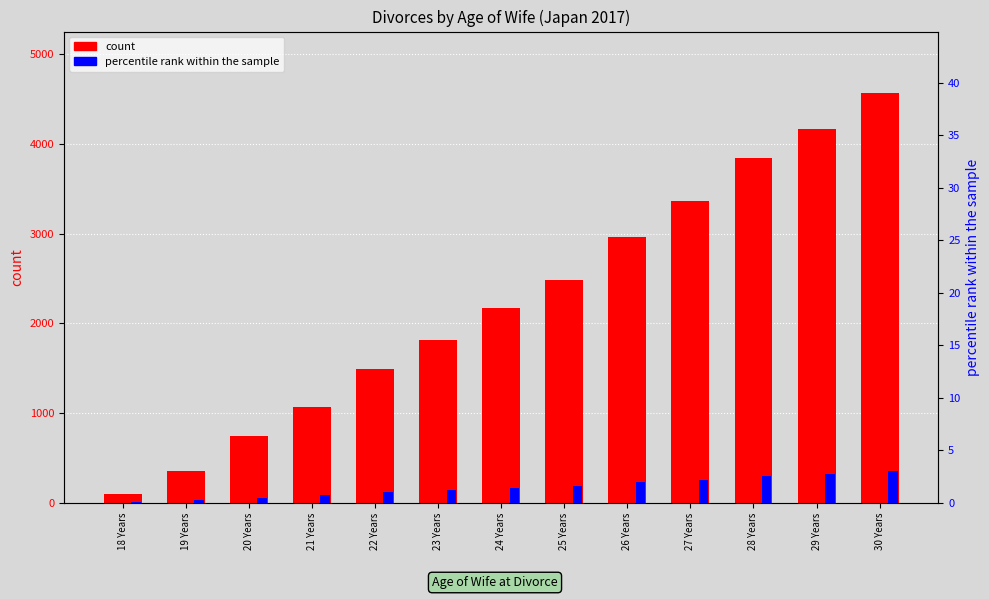

At which label is count closest to 2333?

25 Years